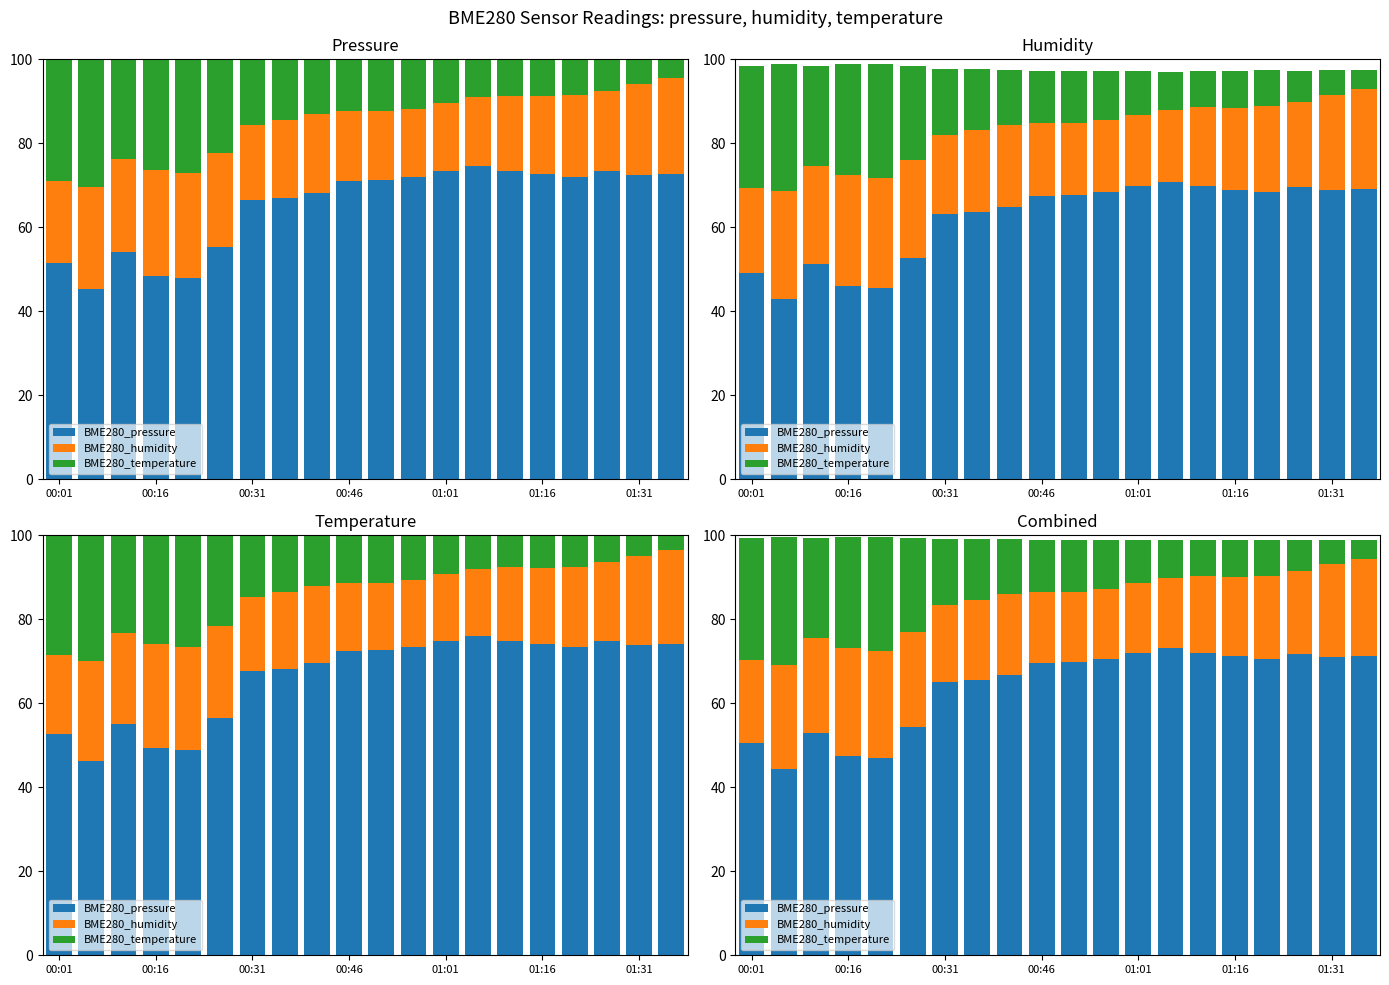

What is the minimum value shown in the chart?

4.5